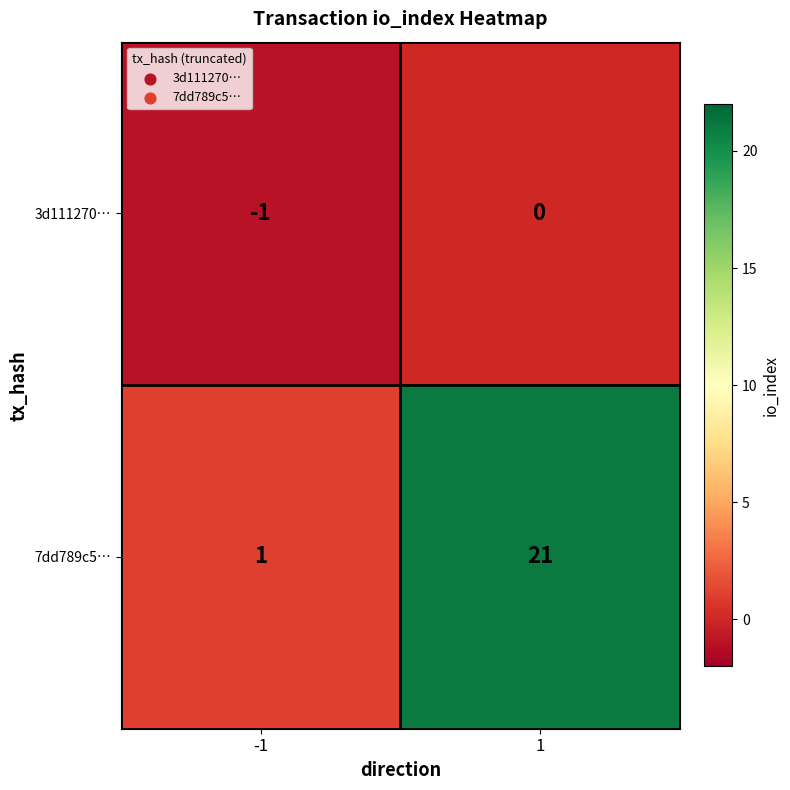

Reading right to left, what are all the values shown in this chart?

3d111270…: 0	-1
7dd789c5…: 21	1